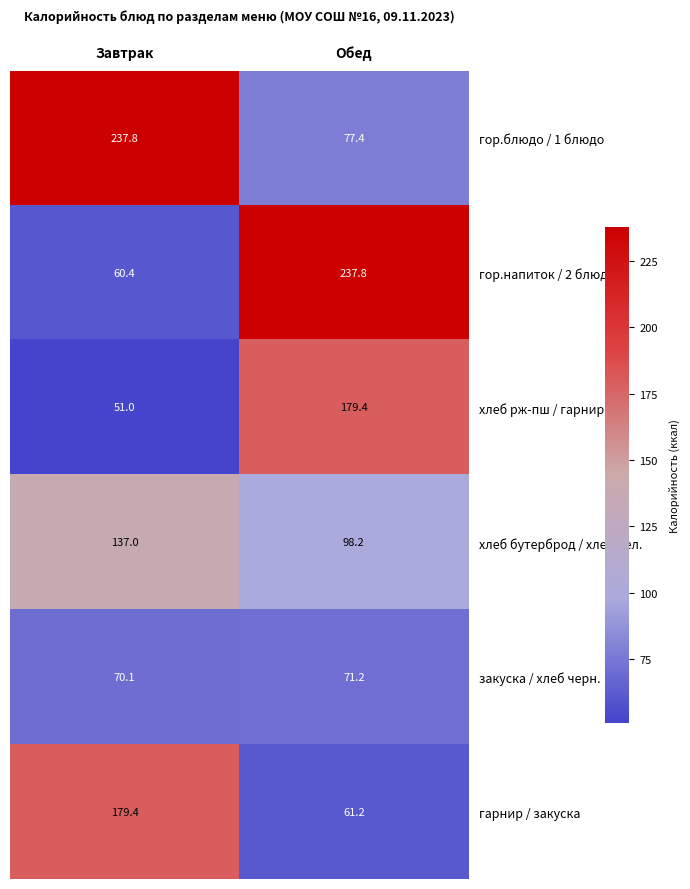

At Завтрак, list the series in order from smallest to largest.

хлеб рж-пш / гарнир, гор.напиток / 2 блюдо, закуска / хлеб черн., хлеб бутерброд / хлеб бел., гарнир / закуска, гор.блюдо / 1 блюдо